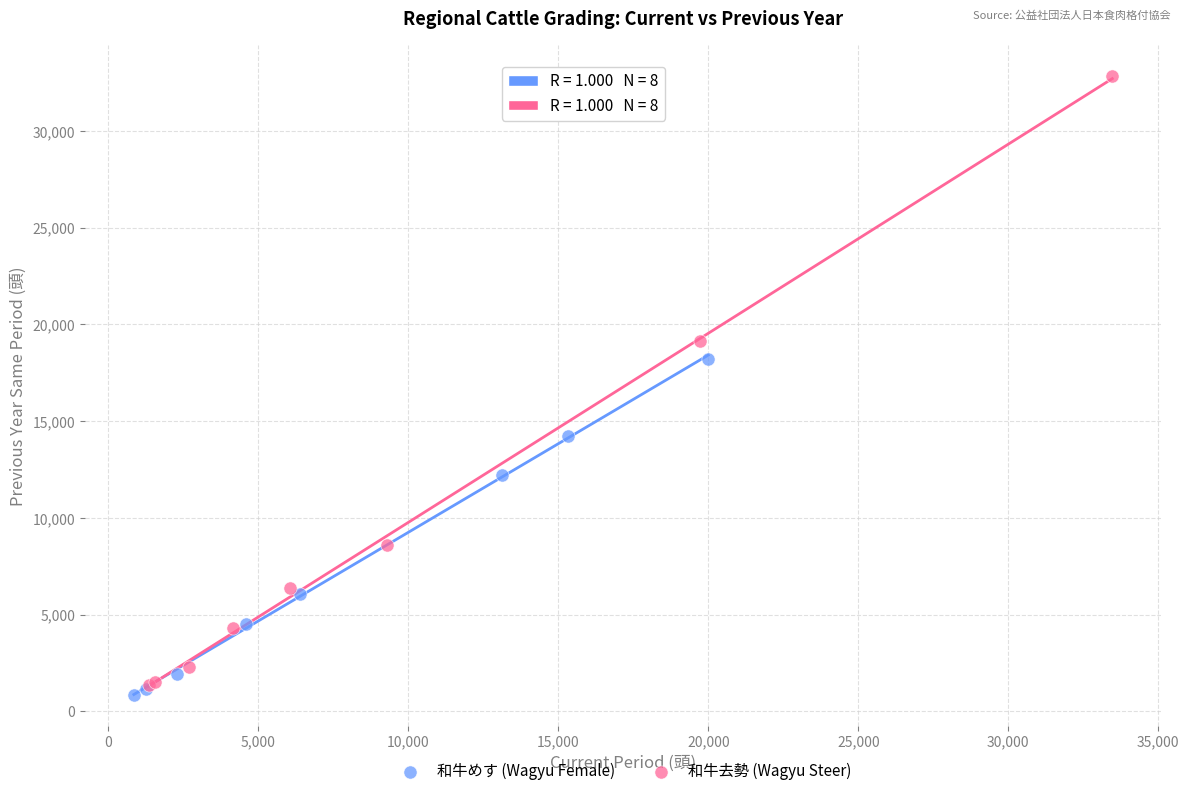

Which series reaches the maximum Y coordinate?

和牛去勢 (Wagyu Steer)